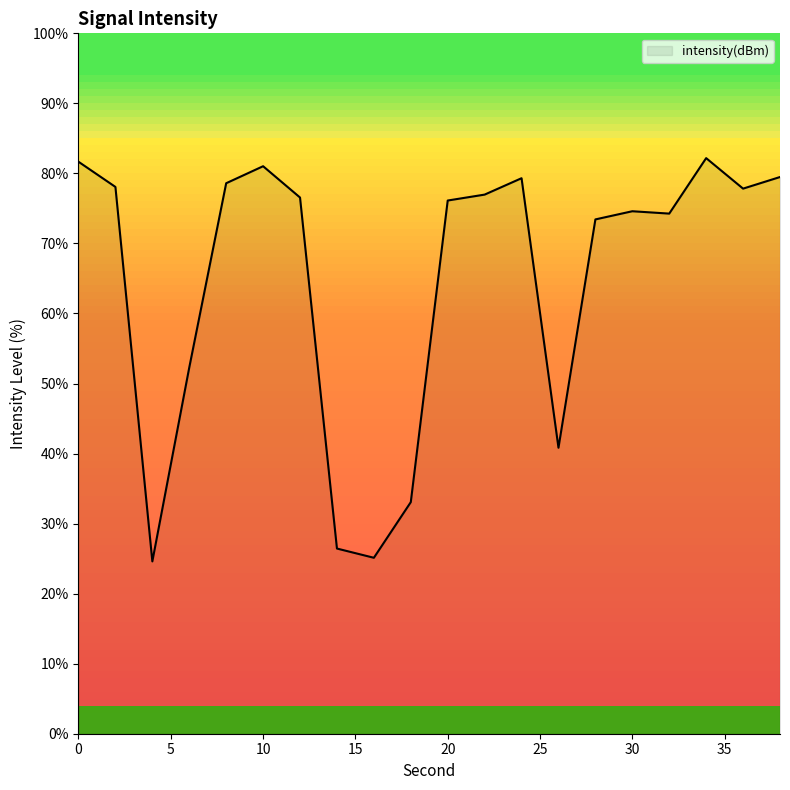

What is the difference between the maximum and minimum values?

57.6